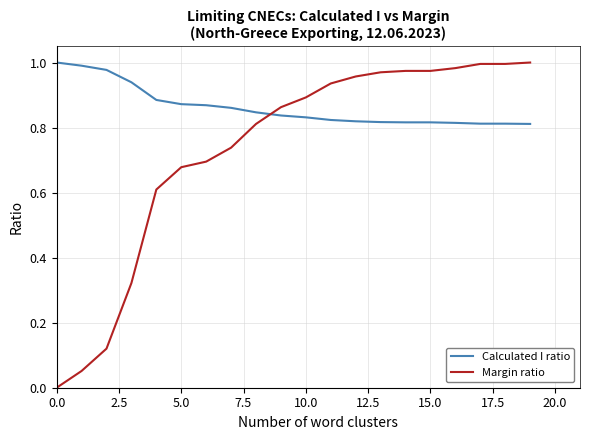

Which series has the largest range (max minus min)?

Margin ratio